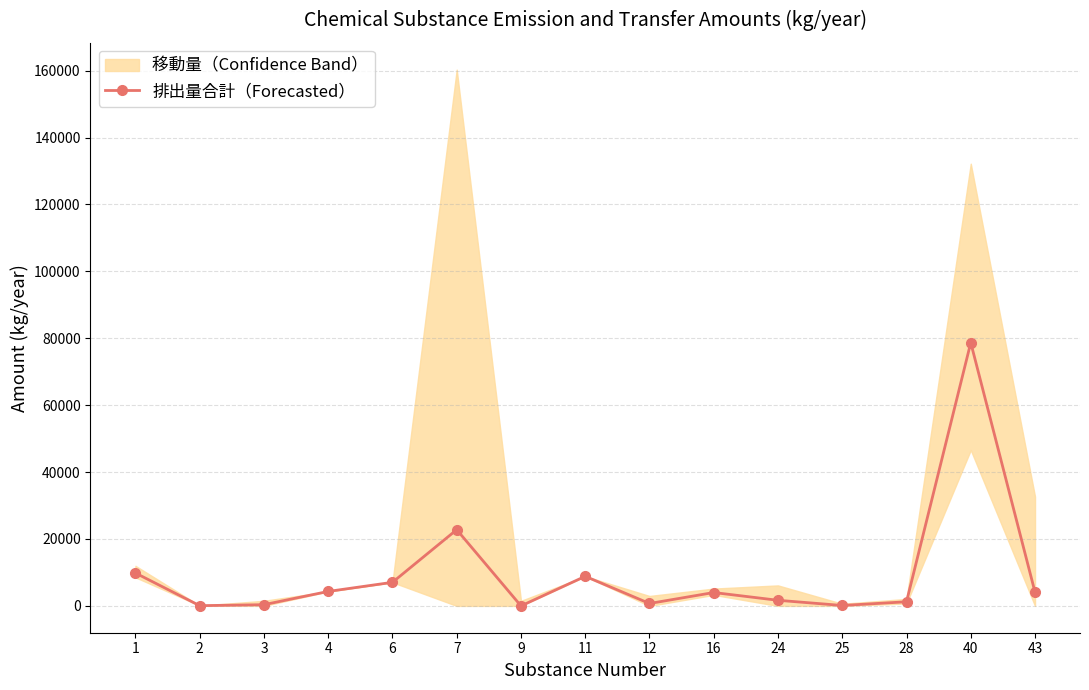

The value at 28 is 438.0. True or false?

False